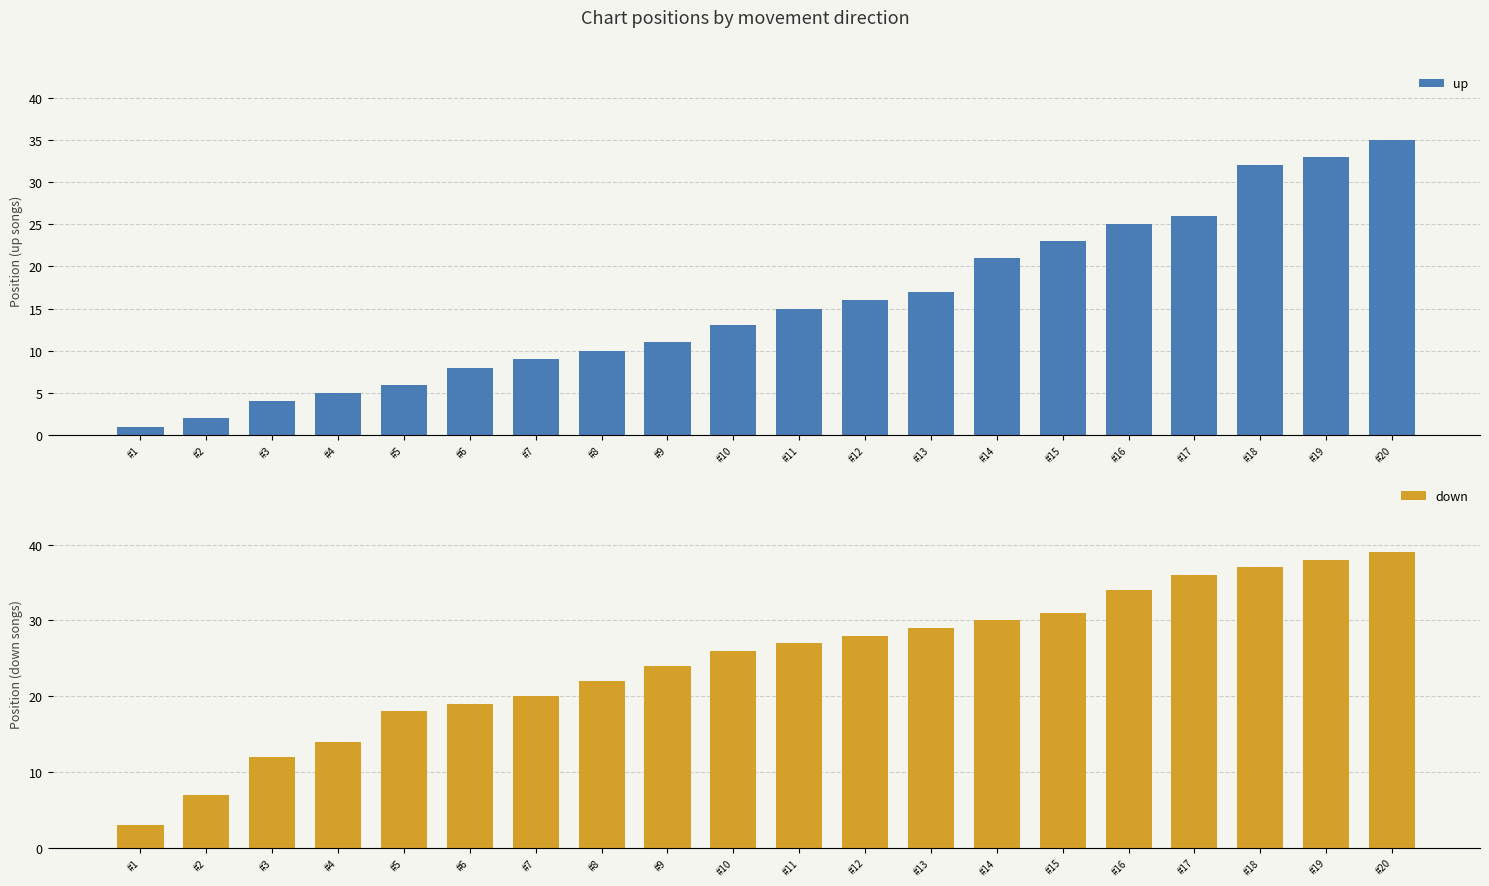

What is the maximum value for up?

35